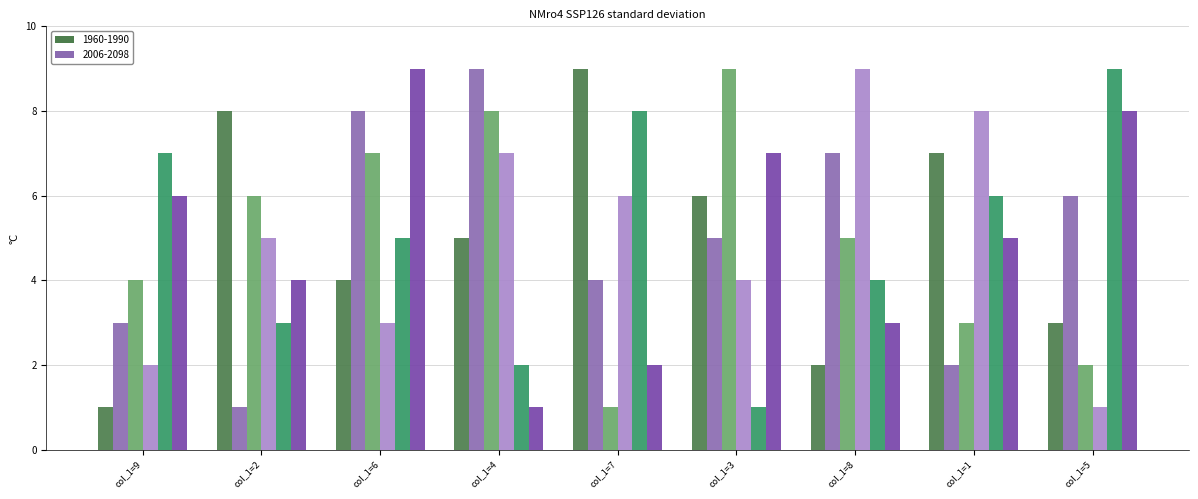

At which category is the sum across all series the highest?

col_1=6